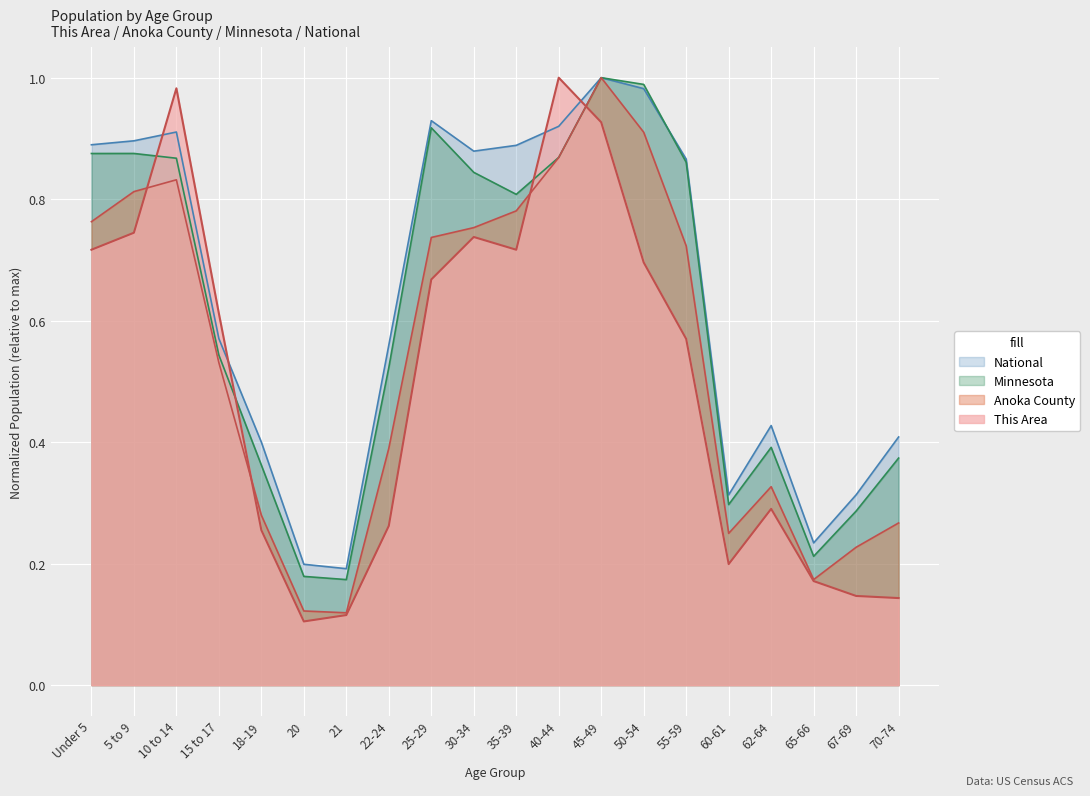

Rank the categories by Anoka County value from lowest to highest.

21, 20, 65-66, 67-69, 60-61, 70-74, 18-19, 62-64, 22-24, 15 to 17, 55-59, 25-29, 30-34, Under 5, 35-39, 5 to 9, 10 to 14, 40-44, 50-54, 45-49